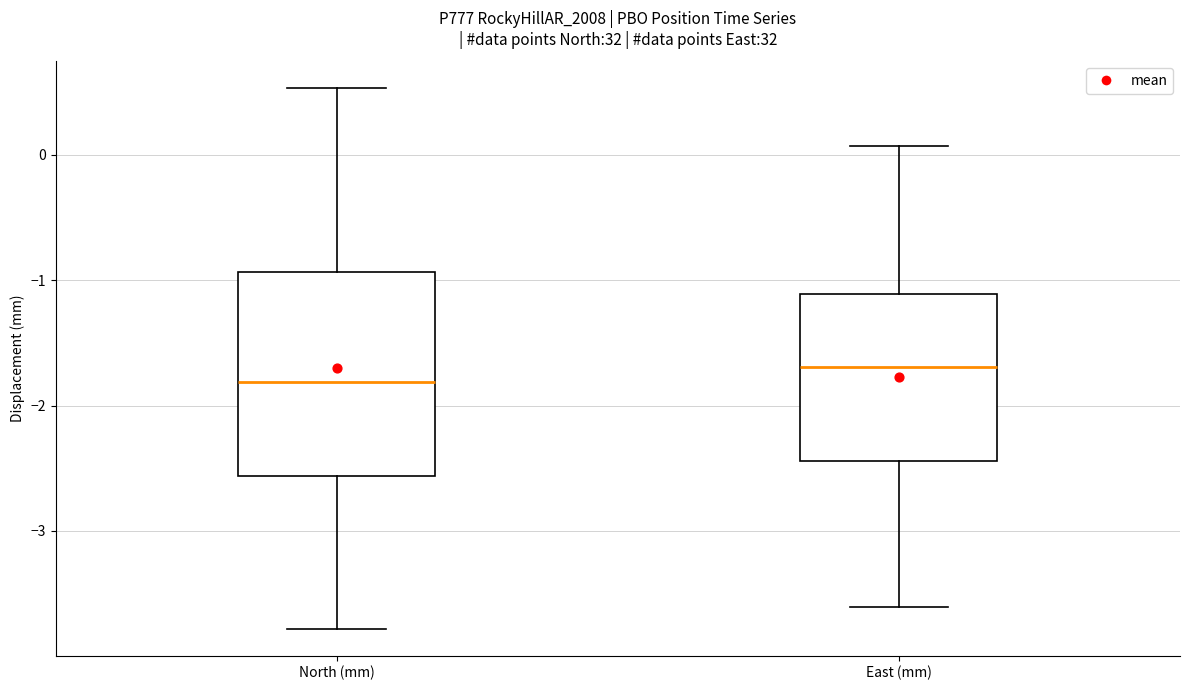

Reading left to right, read every box against the y-axis: the position of its median line, the range the box covers, and the ends of its whiskers. The values are not printed on the chart, so give them approximately, as read against the axis.

North (mm): median -1.8, box -2.6 to -0.9, whiskers -3.8 to 0.5
East (mm): median -1.7, box -2.4 to -1.1, whiskers -3.6 to 0.1